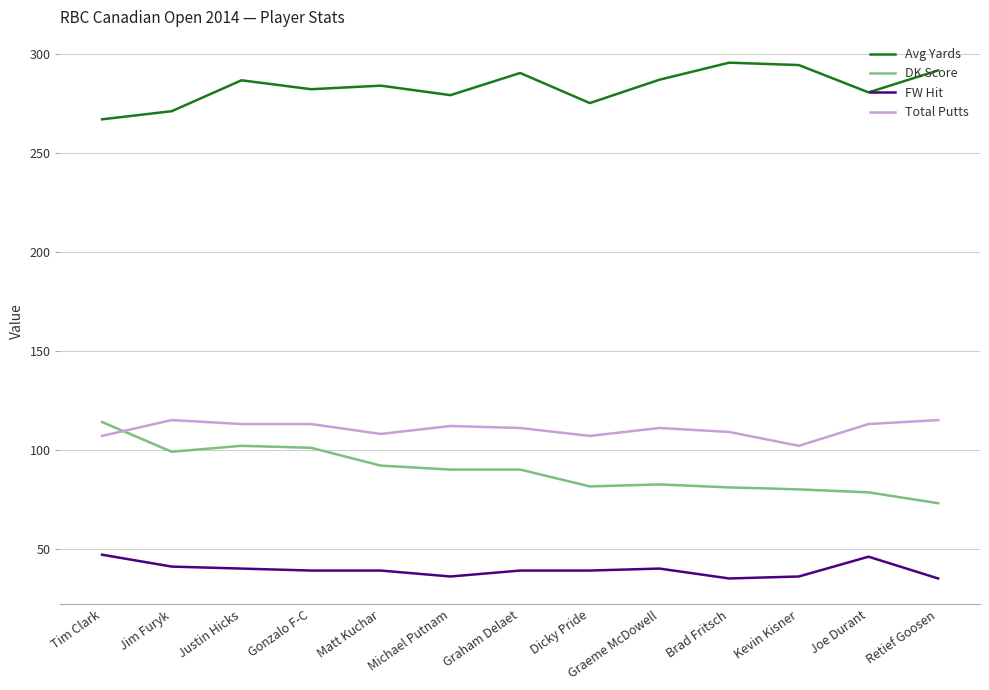

What is the difference between the second highest and second lowest values in the Total Putts series?

8.0